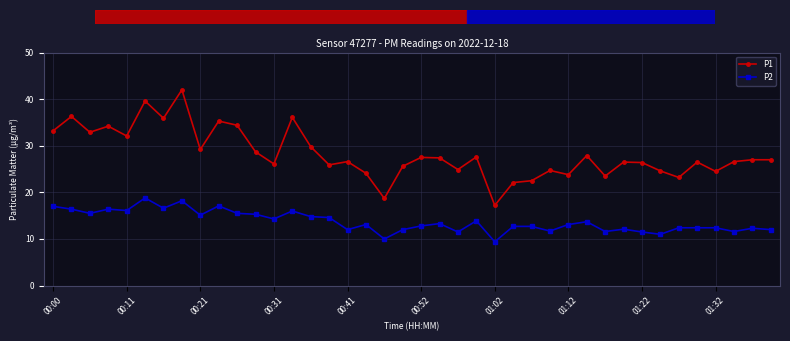

How many data points does each series have?

40